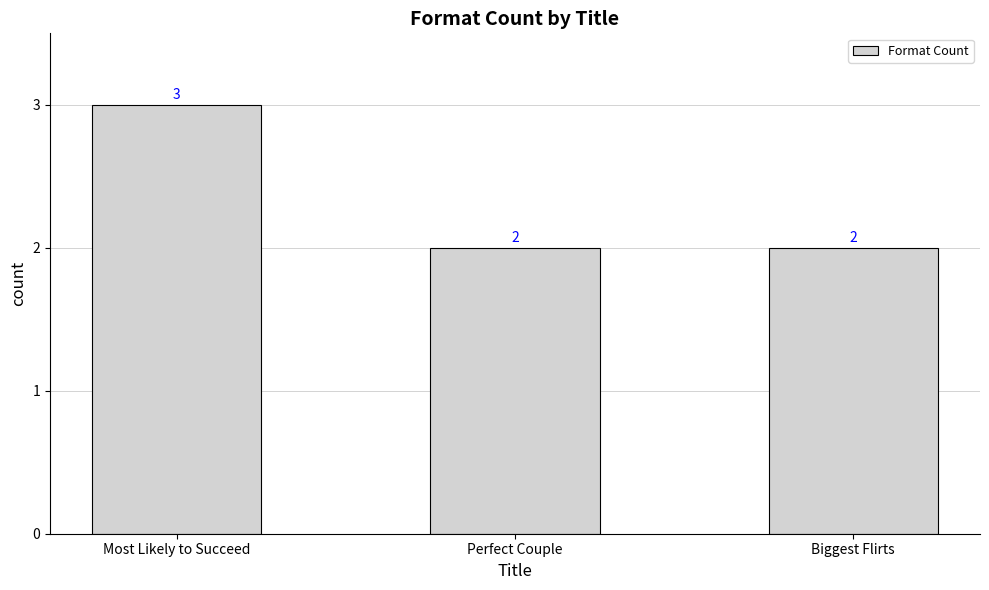

The chart shows a value of 3 at Most Likely to Succeed. True or false?

True